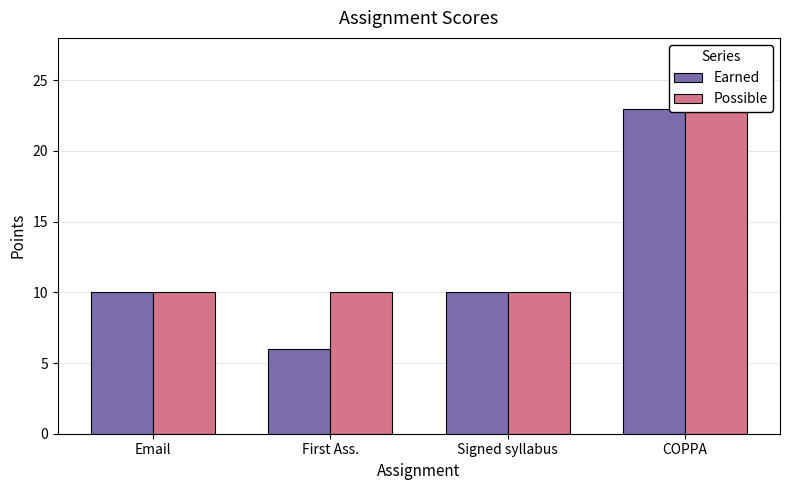

Reading left to right, extract all data points from this chart.

Earned: 10	6	10	23
Possible: 10	10	10	25